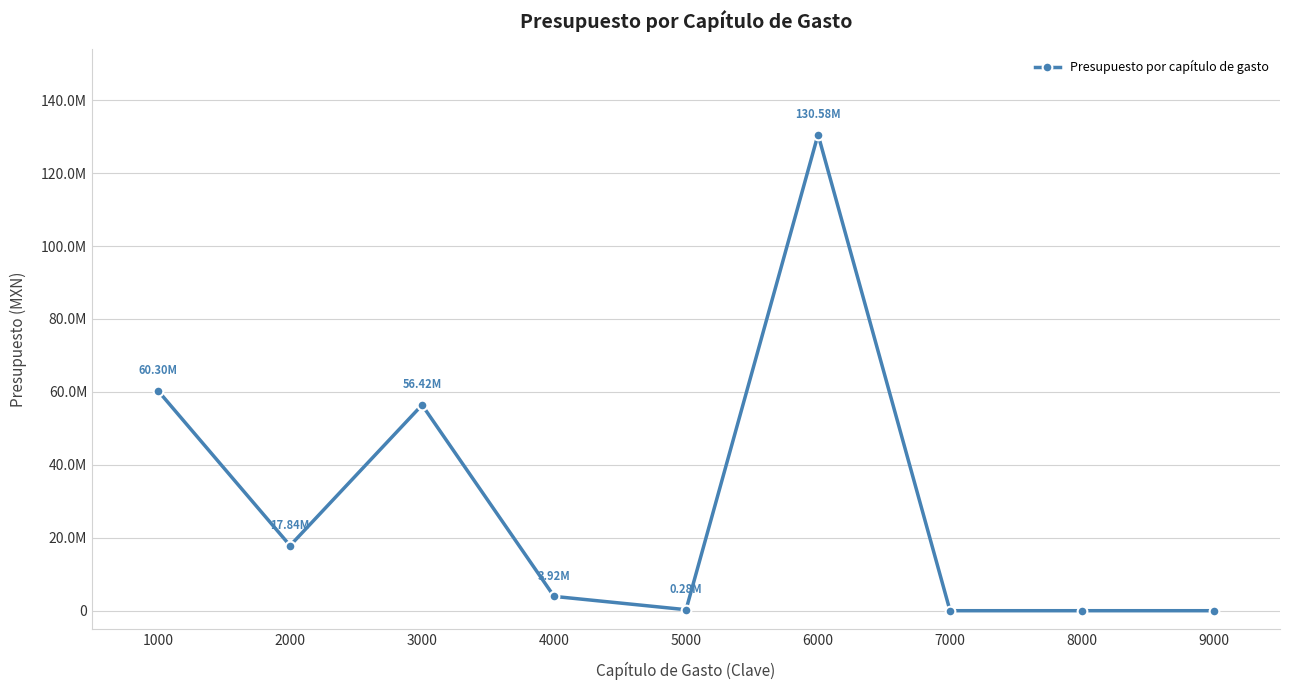

Where does the data first go above 3925000?

1000